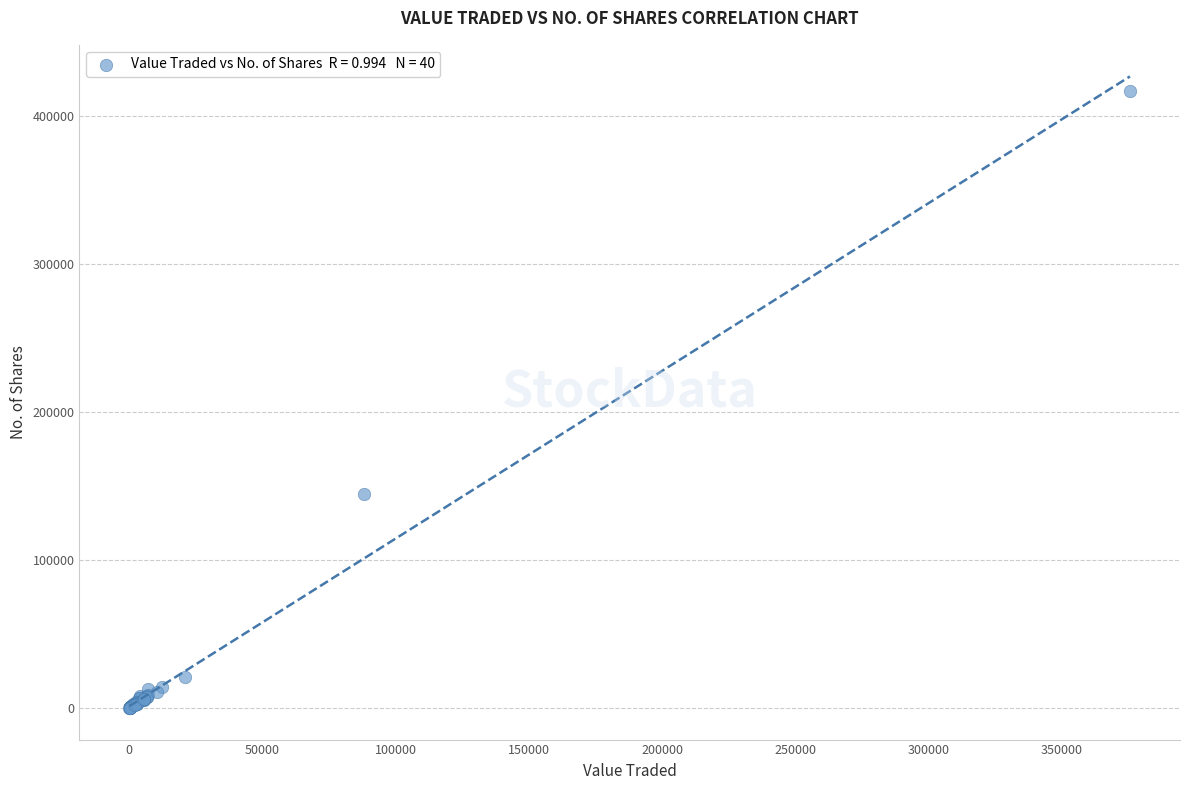

What Y value in the scatter plot is closest to 208776?

144844